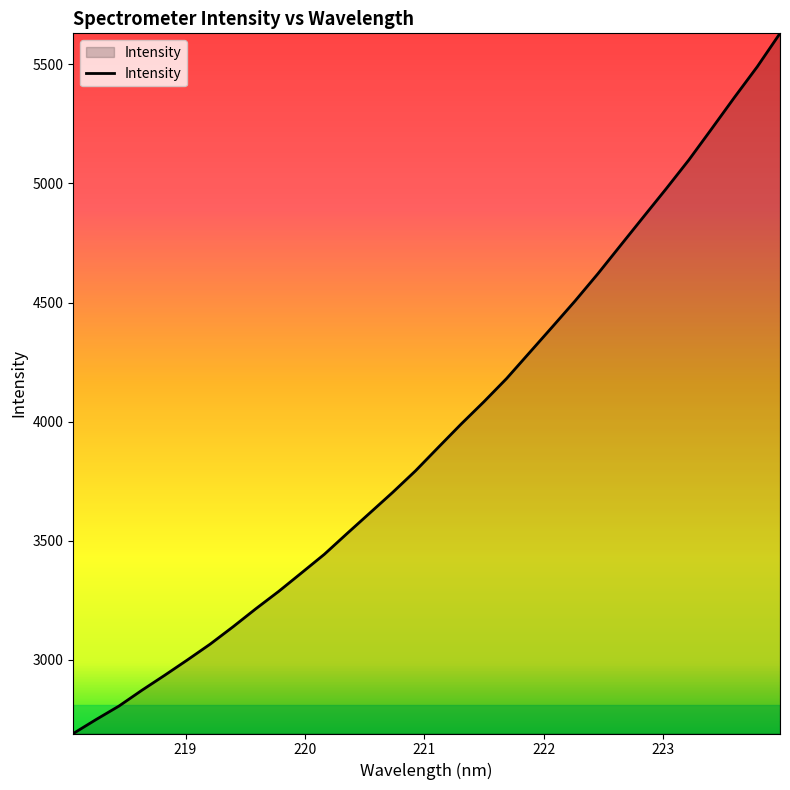

What is the difference between the maximum and minimum values?

2939.7